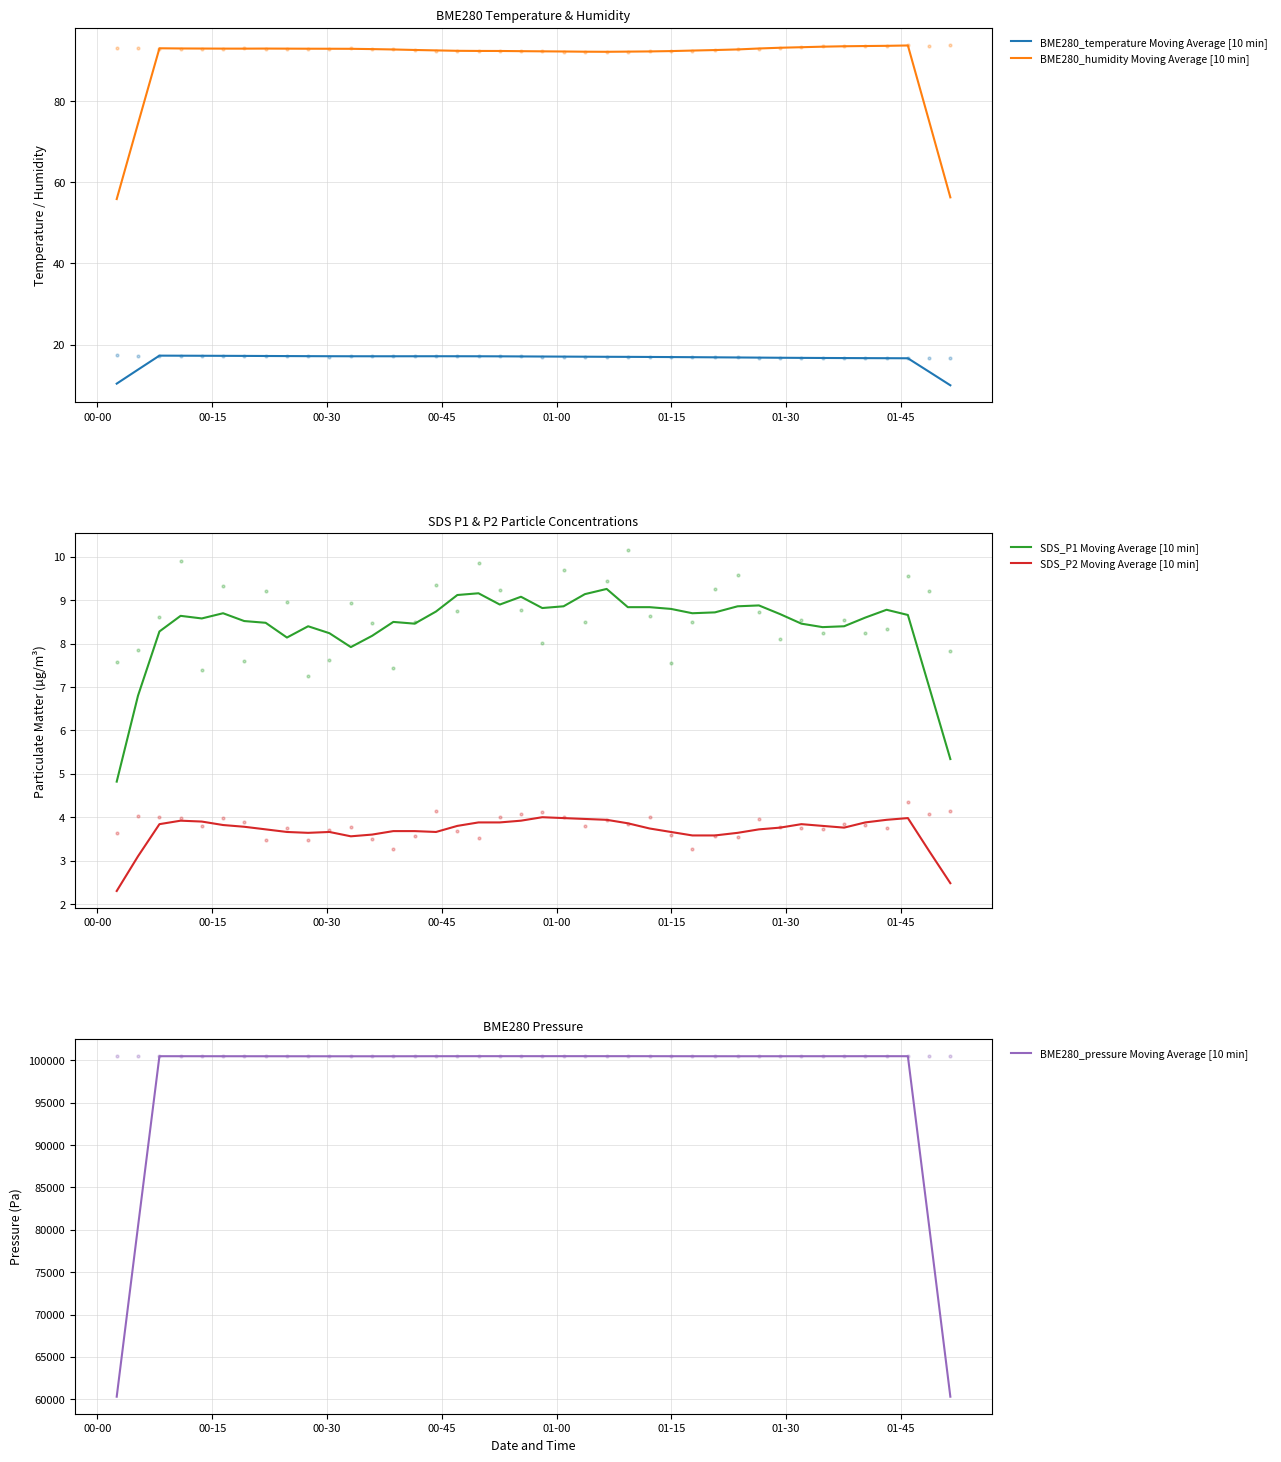

Which series has the largest total across all categories?

BME280_pressure Moving Average [10 min]